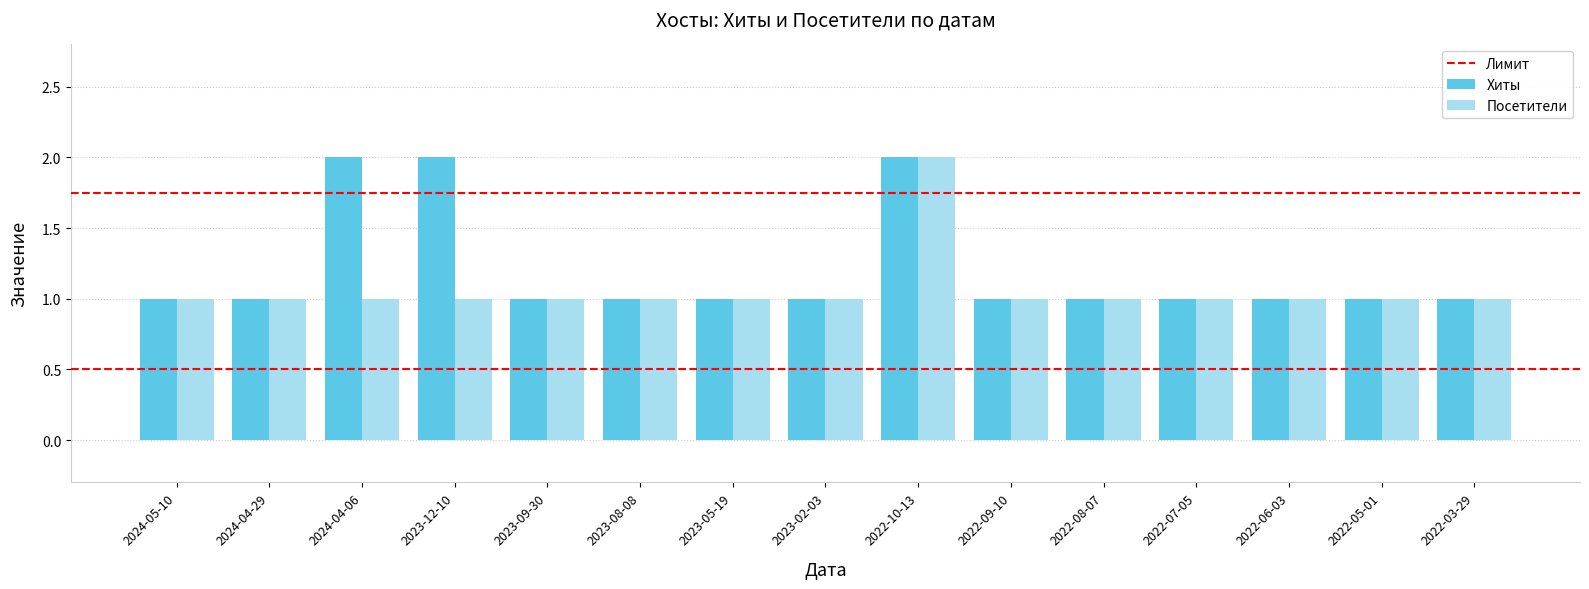

Which series has the largest total across all categories?

Хиты